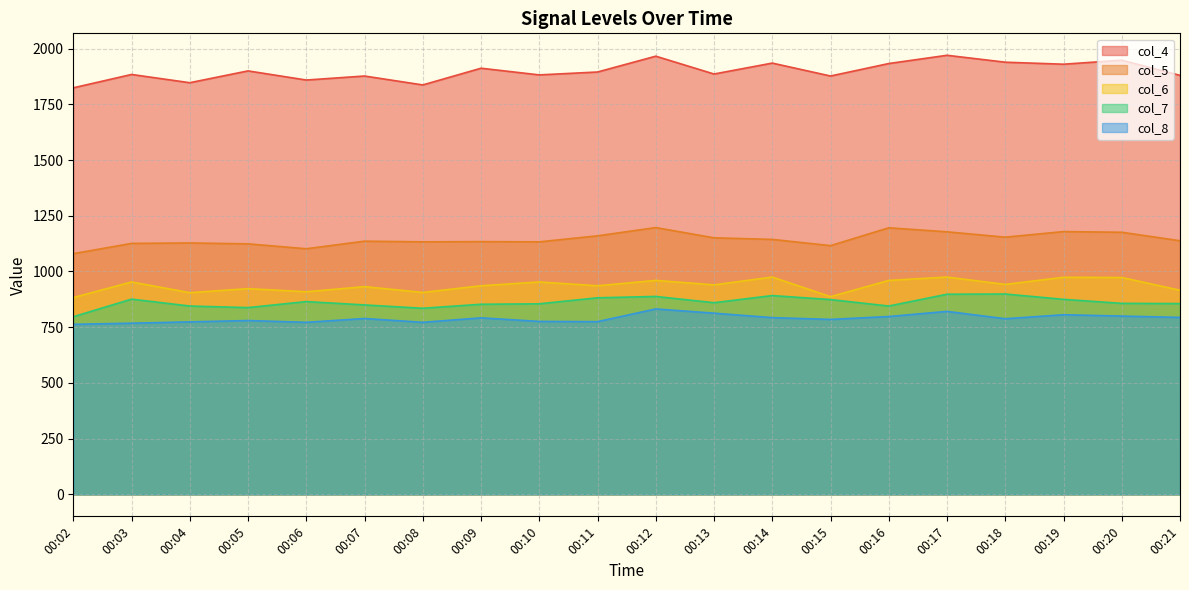

Is the value of col_4 at 00:07 greater than the value of col_5 at 00:07?

Yes